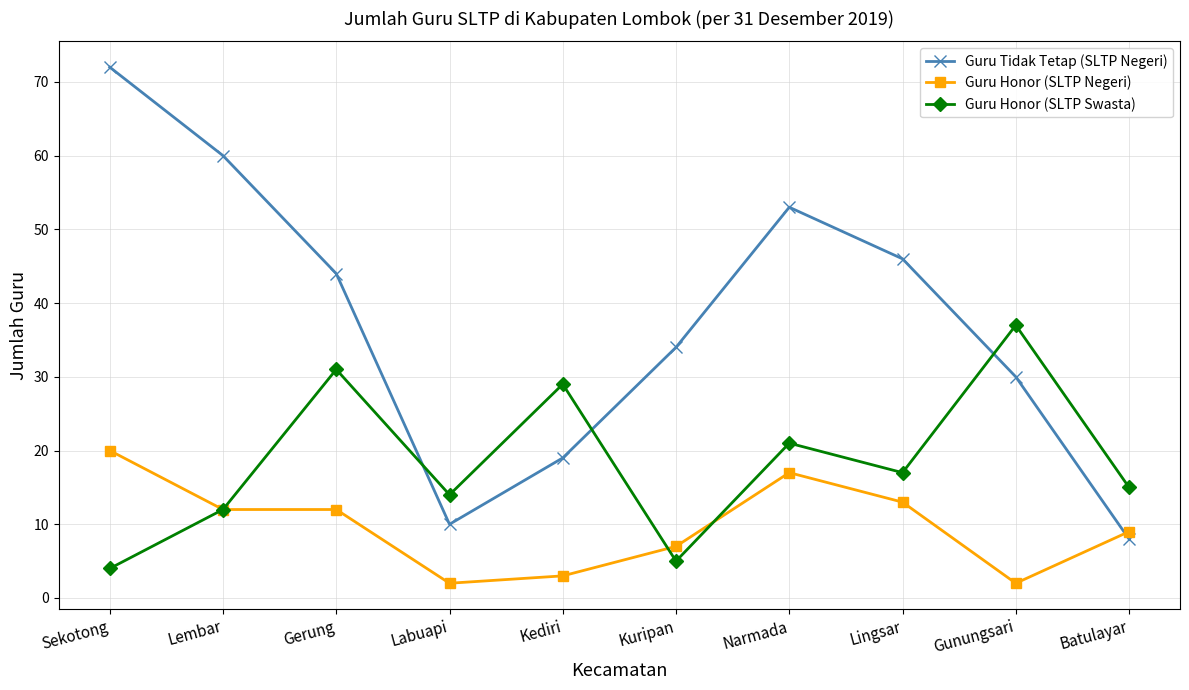

In Guru Tidak Tetap (SLTP Negeri), how many points are lower than both neighbors (excluding endpoints)?

1